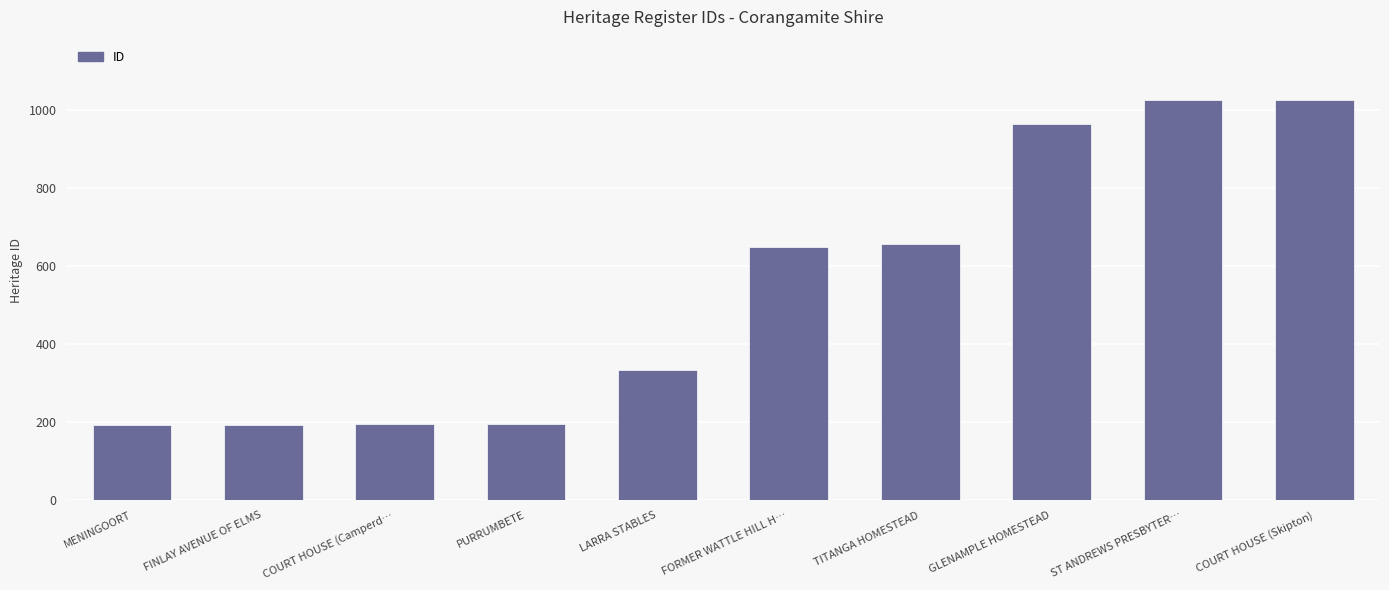

The chart shows a value of 194 at FINLAY AVENUE OF ELMS. True or false?

True